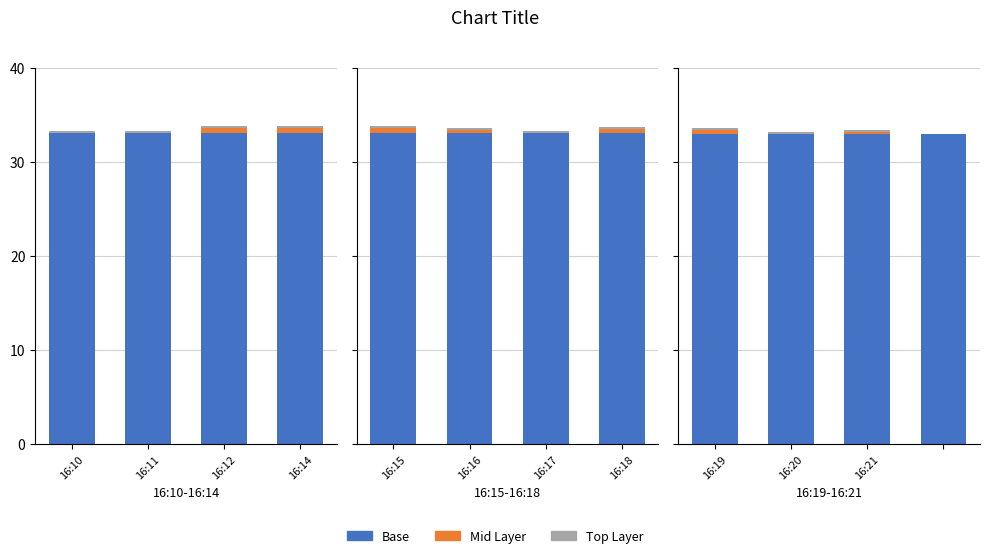

What is the sum of the Base values at 16:12 and 16:14?

66.2